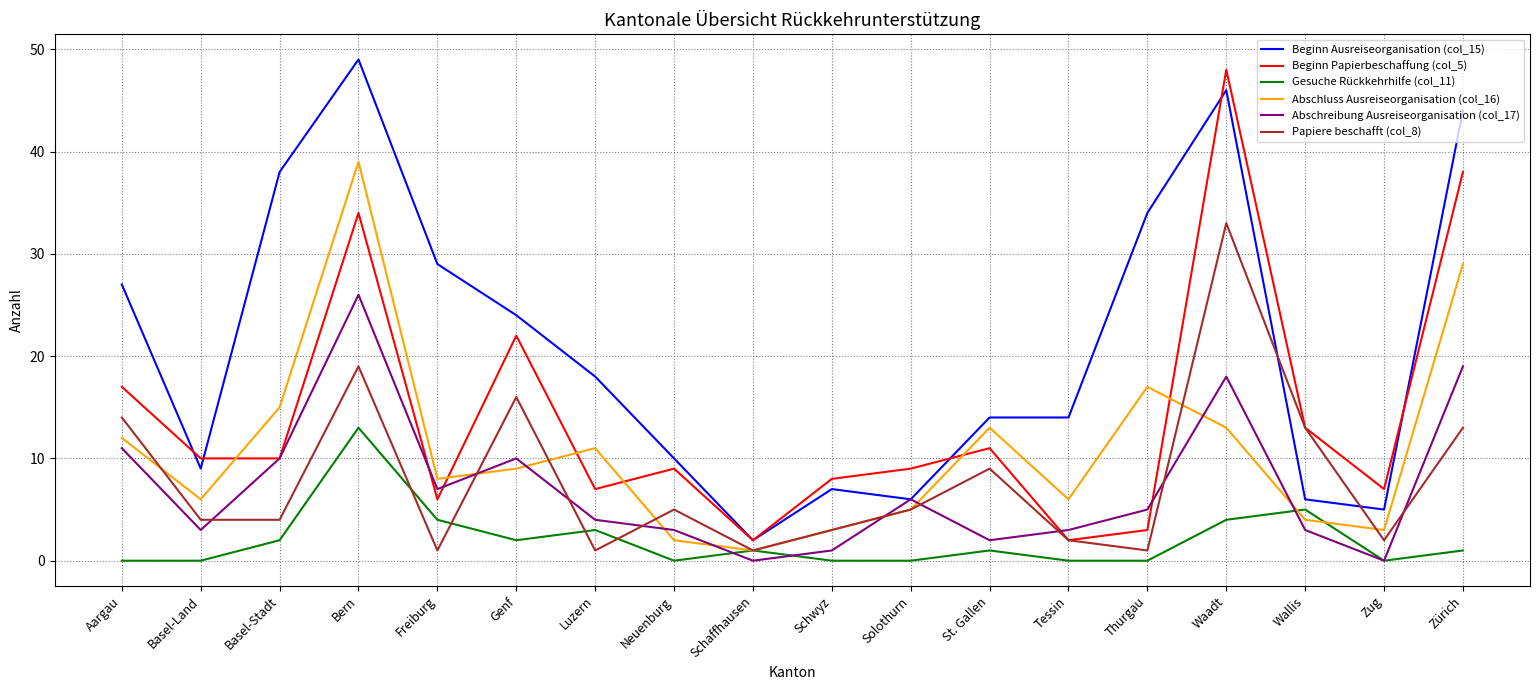

In Abschreibung Ausreiseorganisation (col_17), how many points are higher than both neighbors (excluding endpoints)?

4